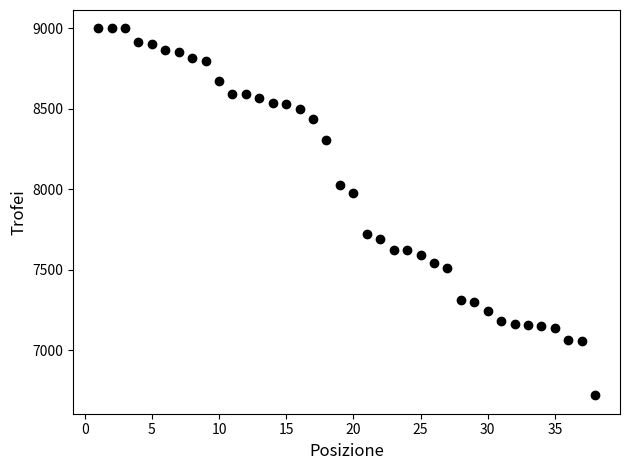

What is the range of X values (max minus min)?

37